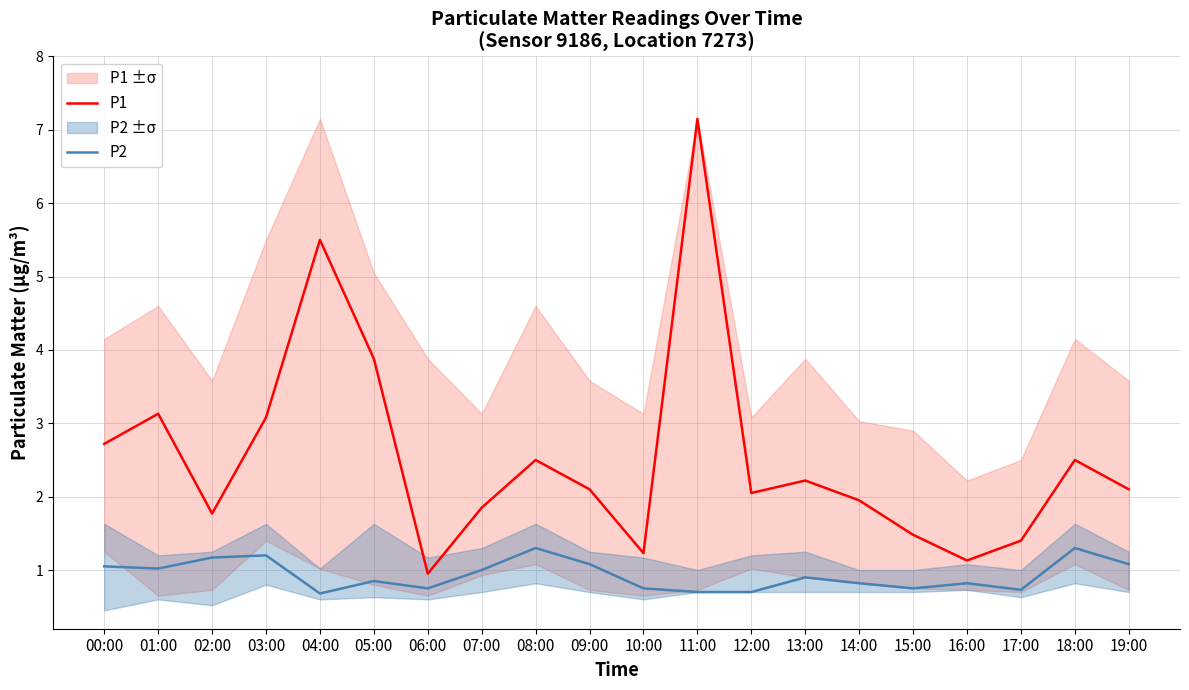

What is the greatest value displayed?

7.2